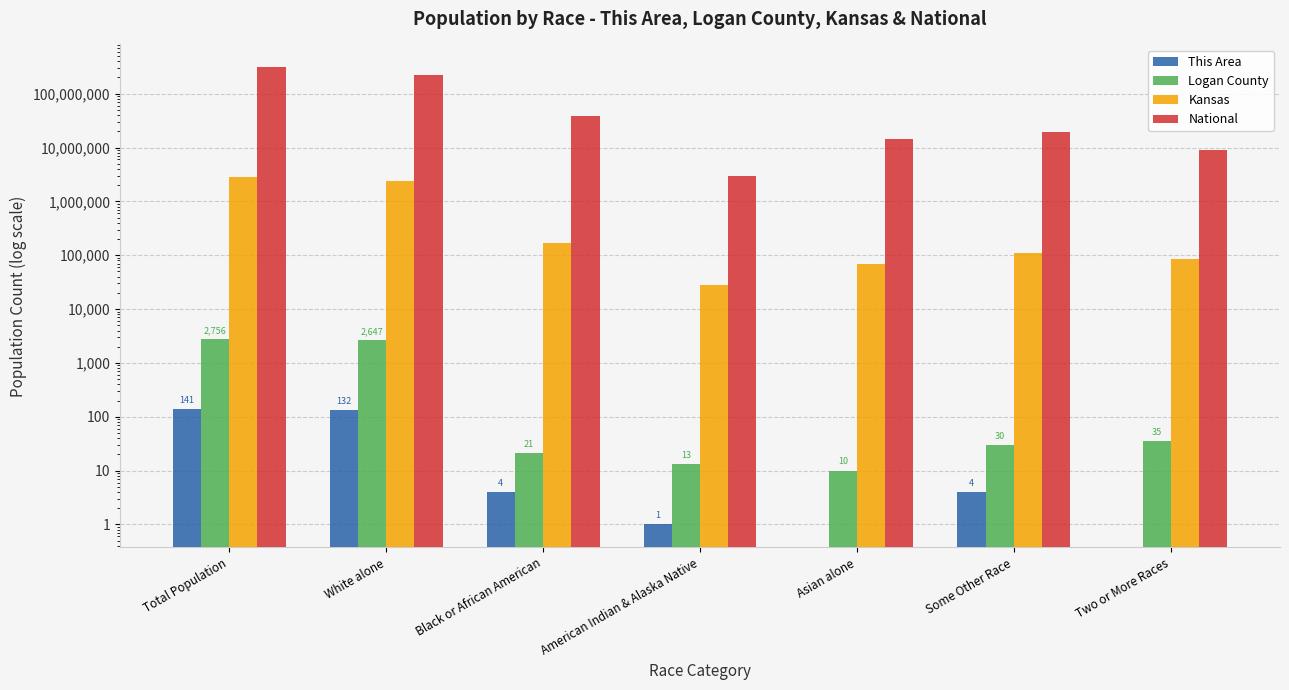

Where does the Kansas series first go above 110127?

Total Population